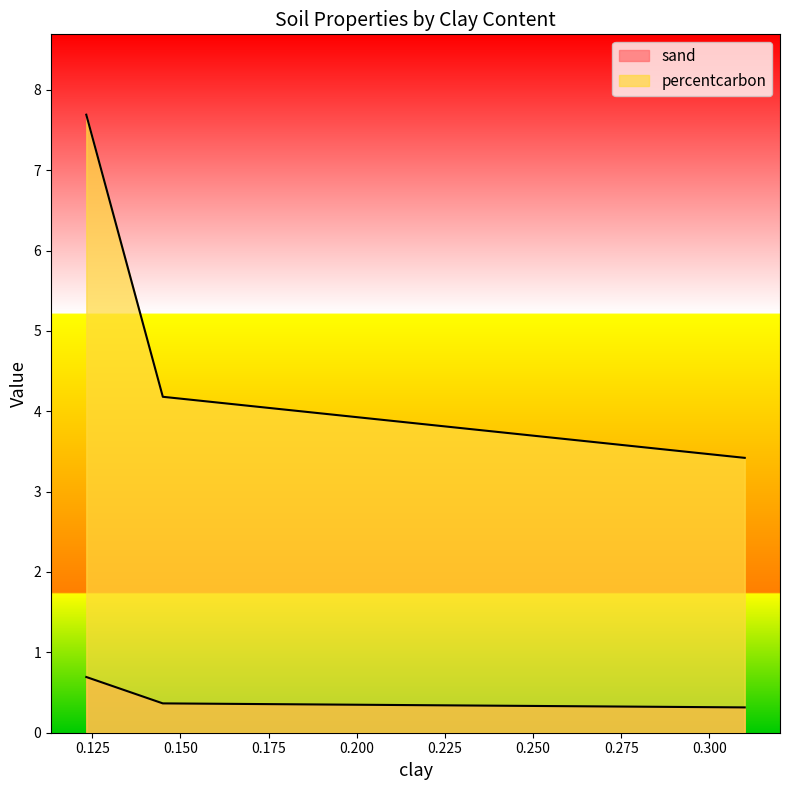

What is the difference between the second highest and minimum values in the percentcarbon series?

0.8